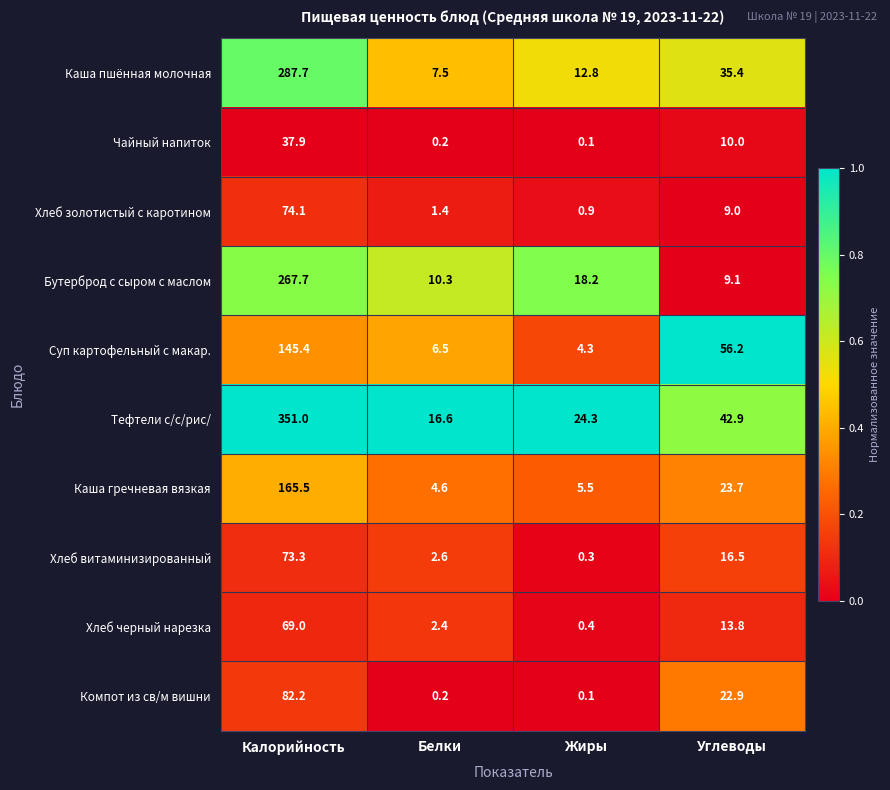

What is the difference between the Каша пшённая молочная values at Белки and Углеводы?

27.9